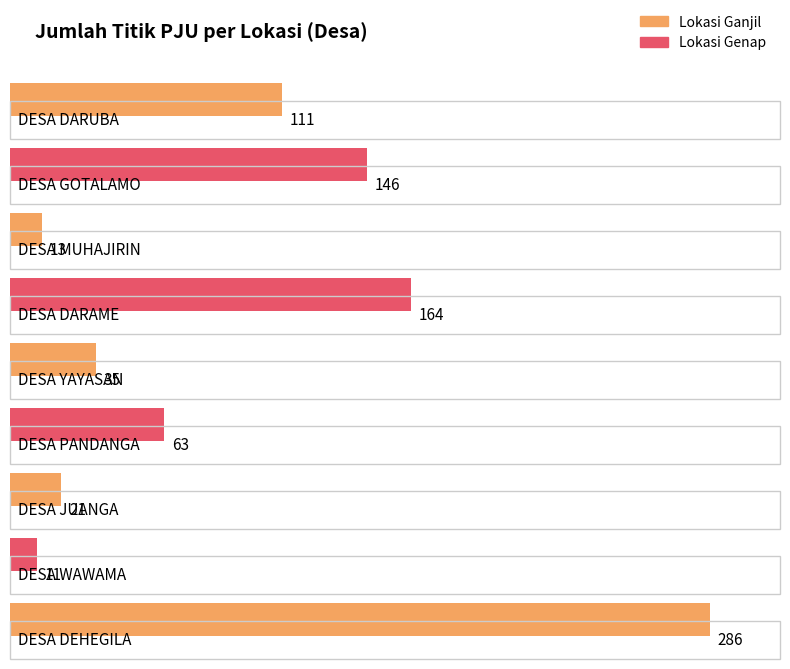

What is the sum of all values?

850